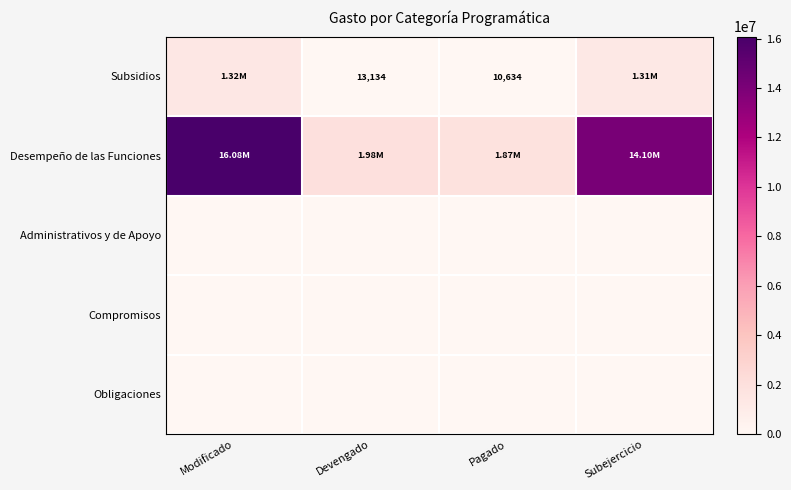

Which series has the largest range (max minus min)?

Desempeño de las Funciones